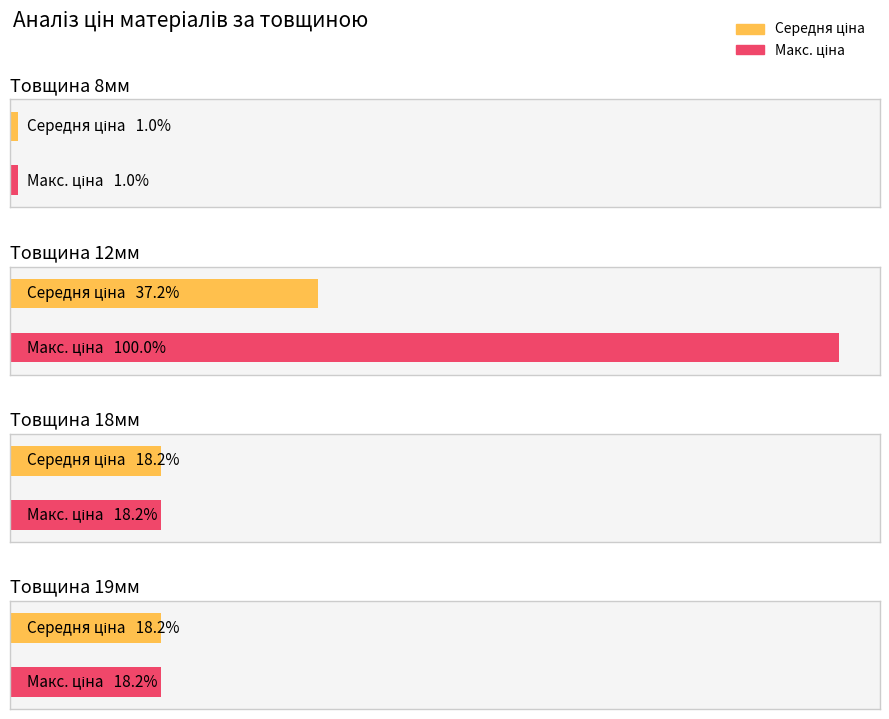

Is it true that Макс. ціна equals 16652.5 at 2?

False